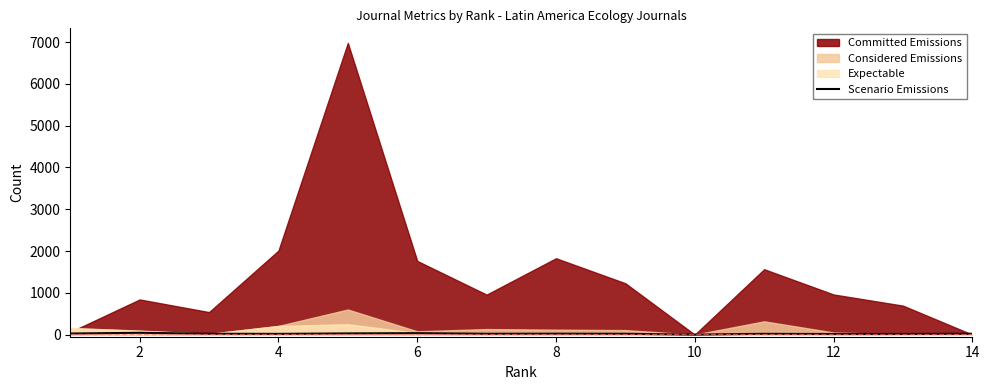

How many categories are shown in the chart?

14